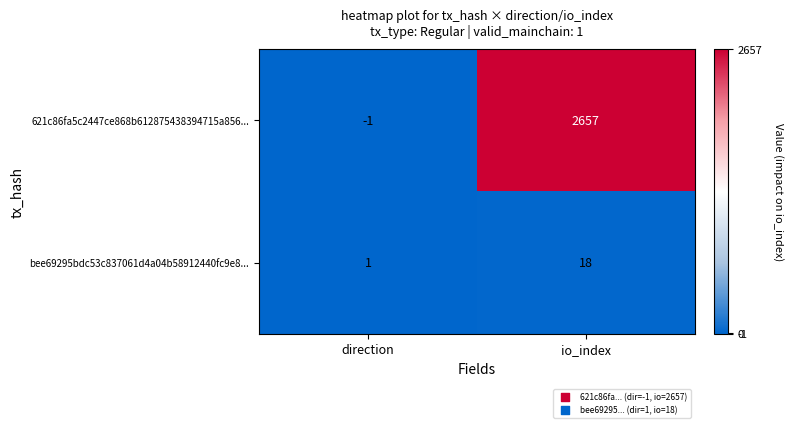

What is the sum of all bee69295bdc53c837061d4a04b58912440fc9e8... values?

19